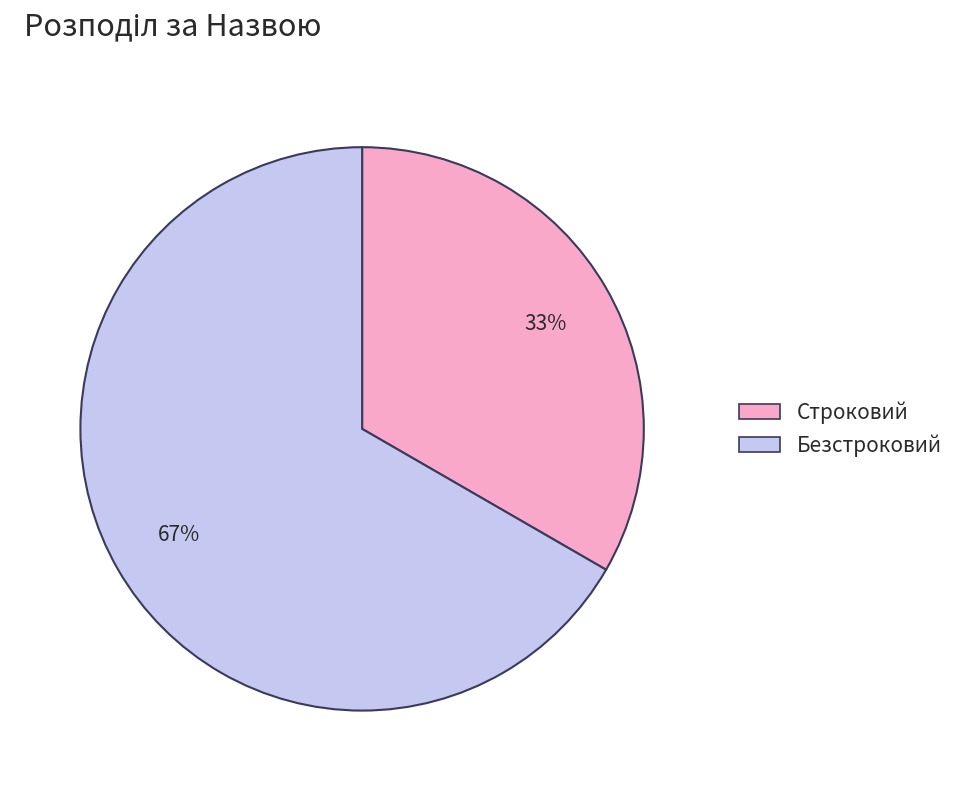

To the nearest percent, what portion does Безстроковий represent?

67%